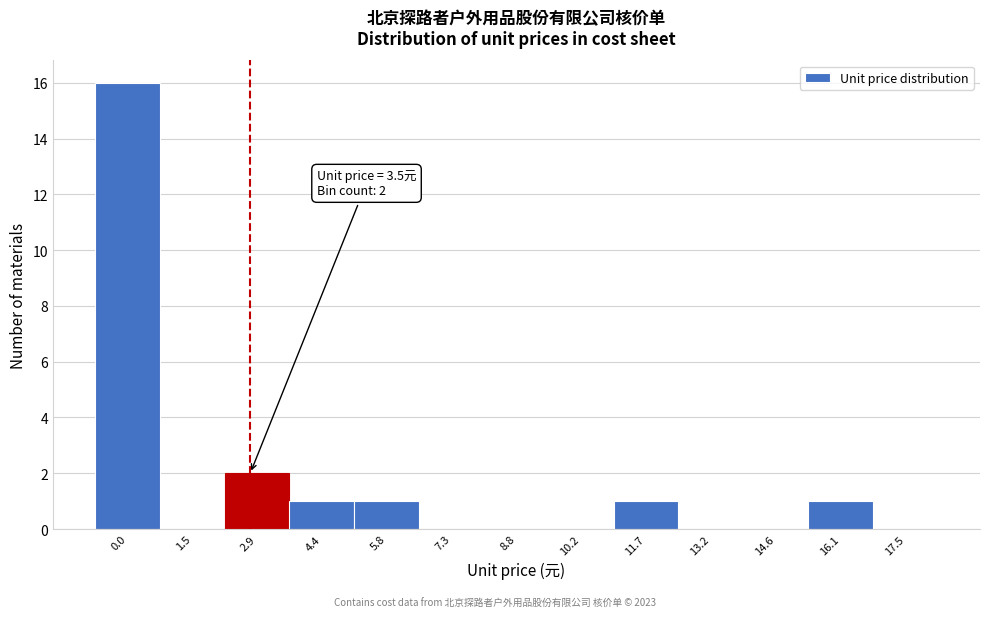

Reading right to left, list all the values displayed in this chart.

17.5=0	16.1=1	14.6=0	13.2=0	11.7=1	10.2=0	8.8=0	7.3=0	5.8=1	4.4=1	2.9=2	1.5=0	0.0=16